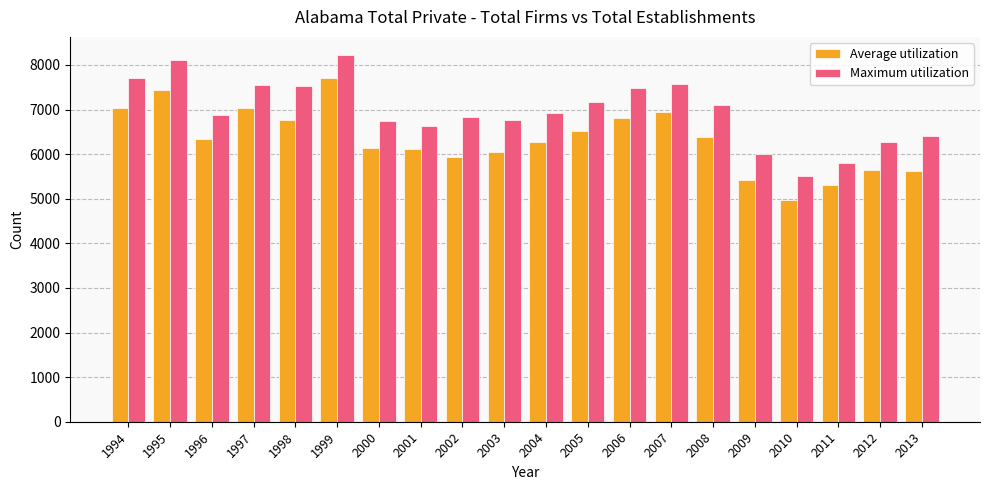

What are all the series names shown in the legend?

Average utilization, Maximum utilization